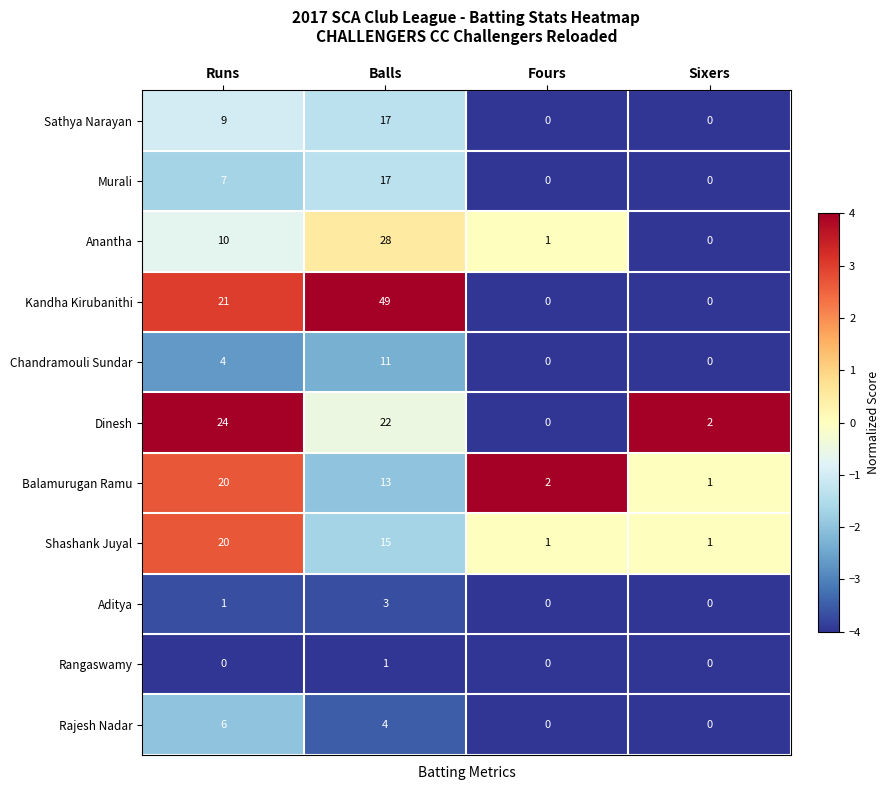

What is the difference between the second highest and second lowest values in the Kandha Kirubanithi series?

21